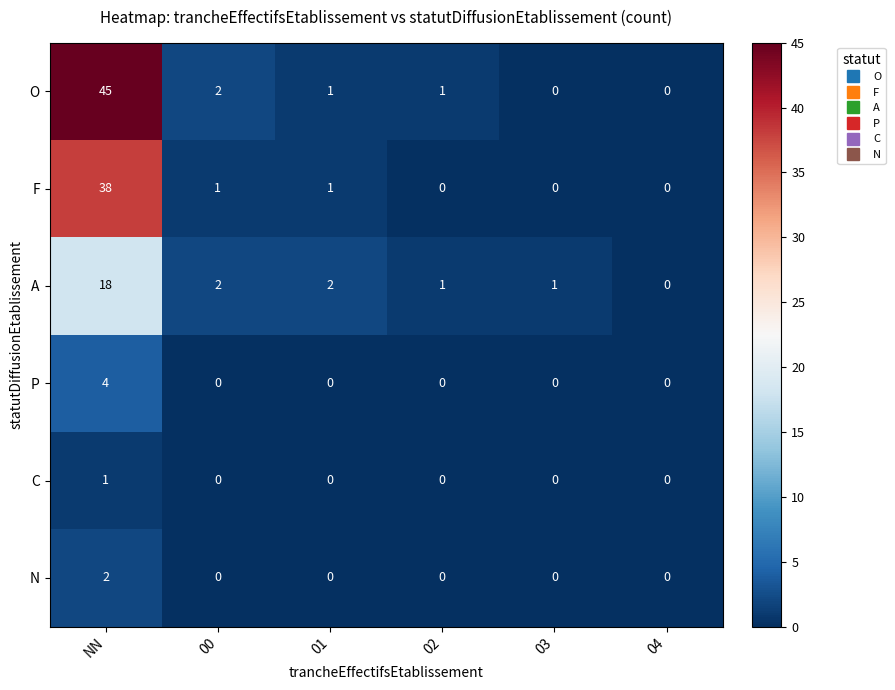

True or false: F has a value of 0 at 02.

True